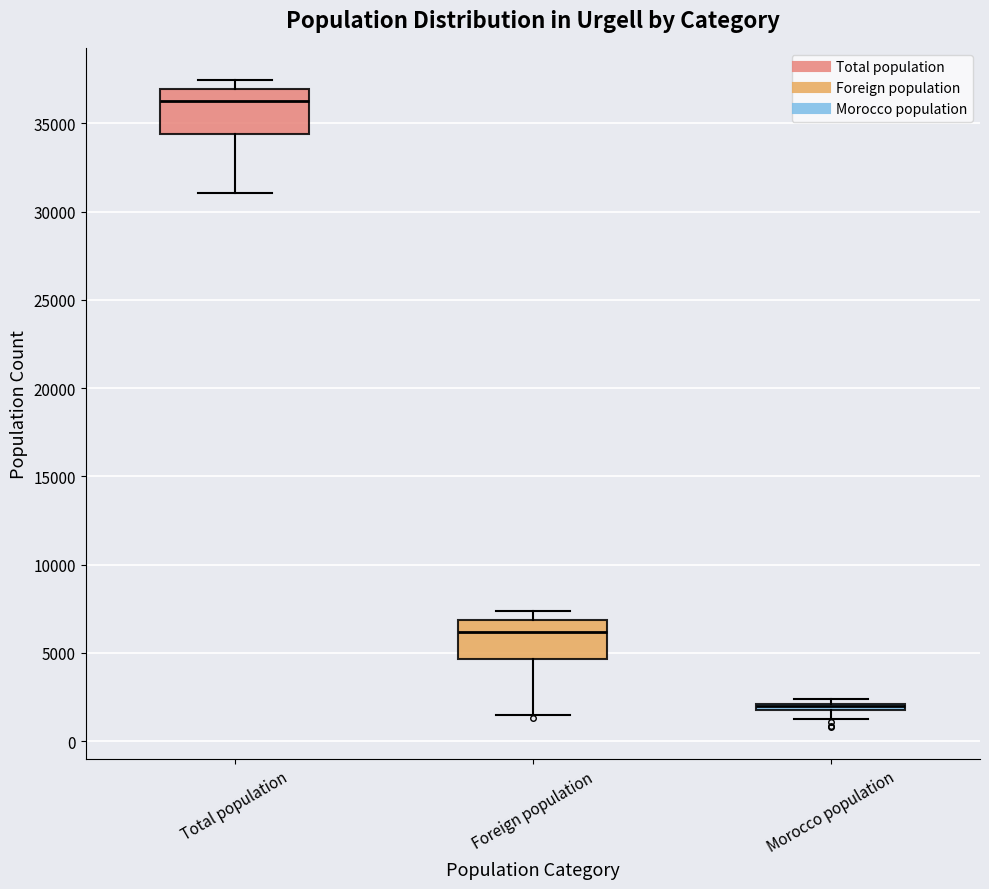

Which box has the lowest median line?

Morocco population